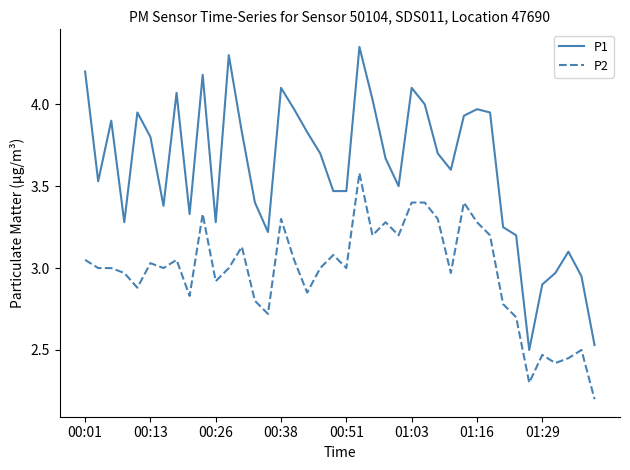

Which series has the largest range (max minus min)?

P1